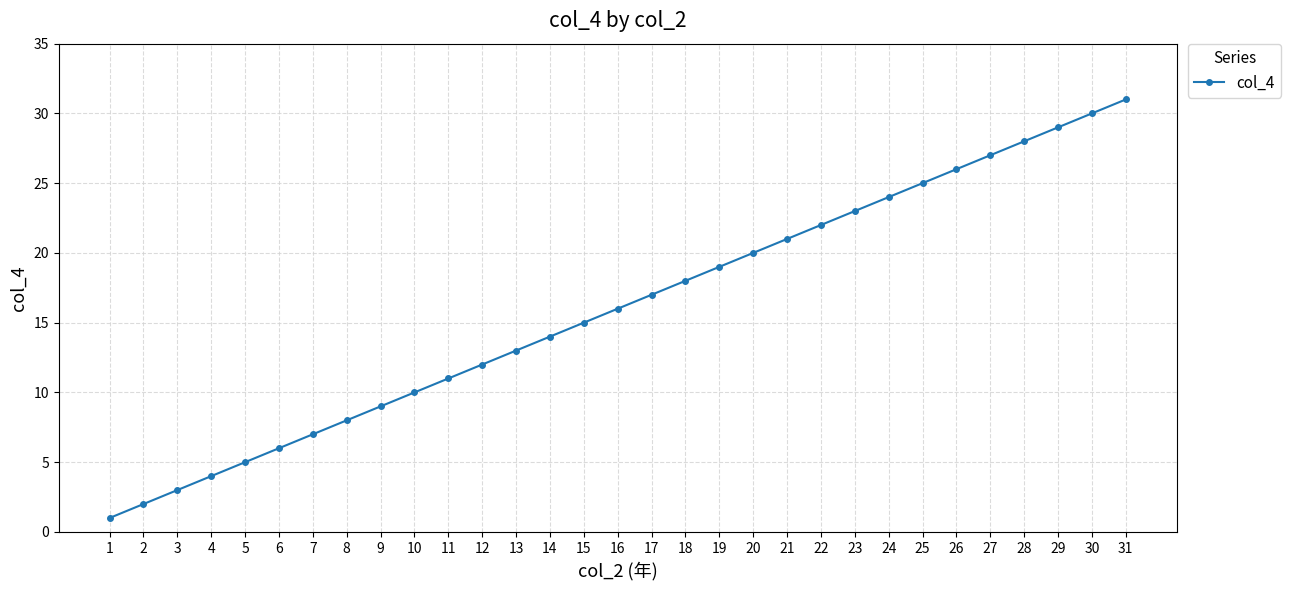

How many lines are shown in the chart?

1